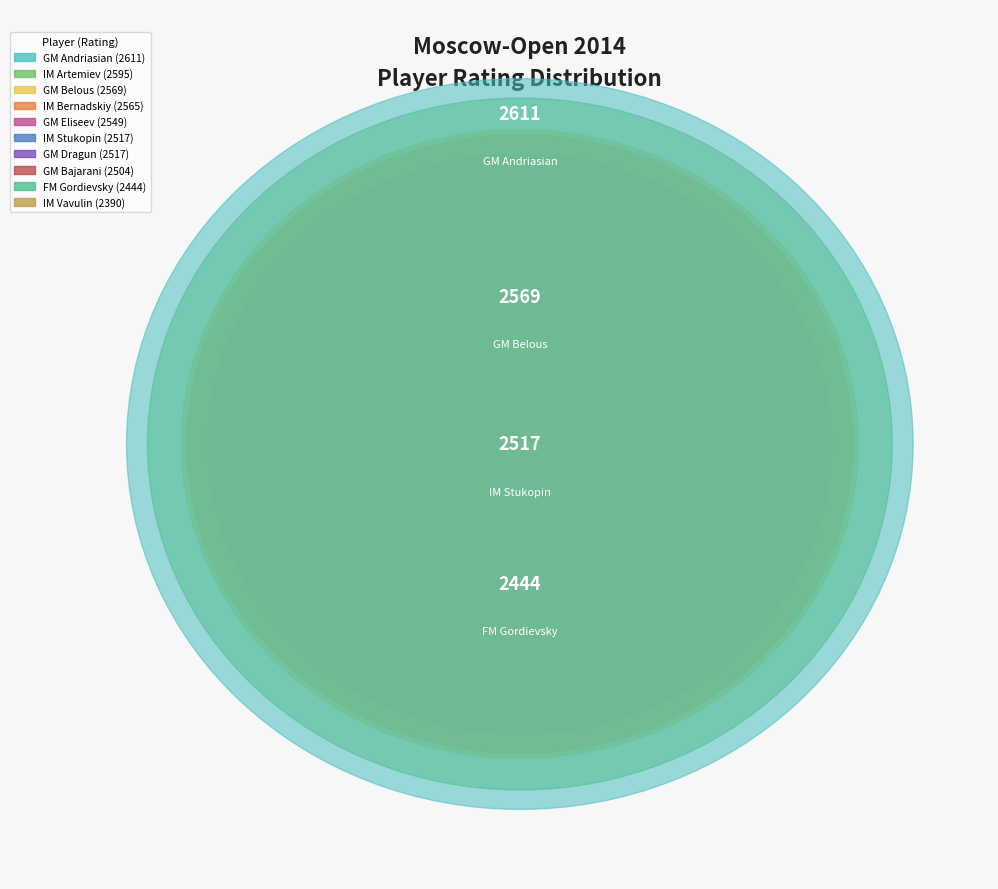

What percentage is the IM Bernadskiy slice, to the nearest percent?

10%